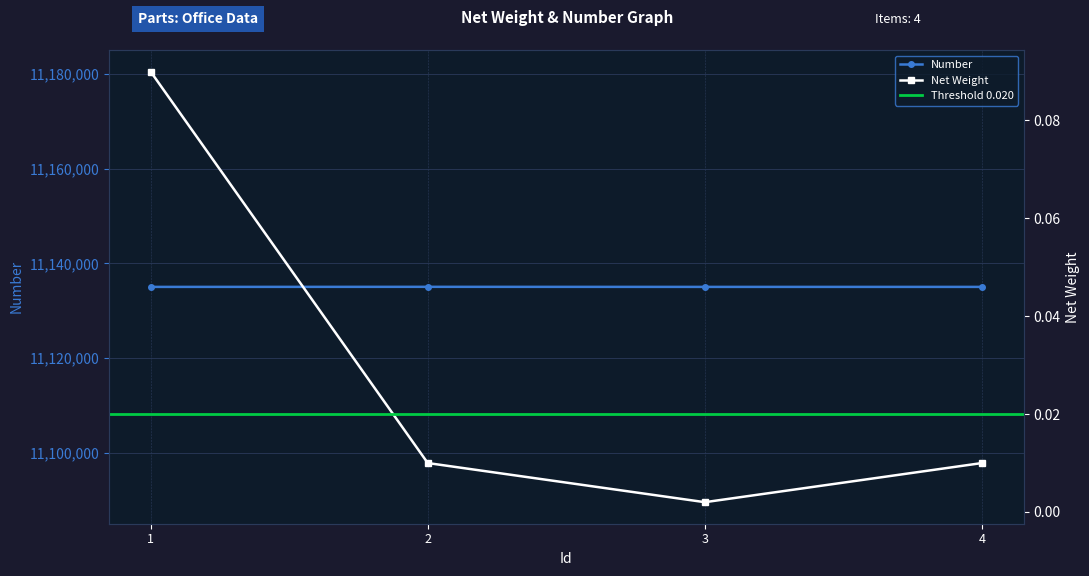

True or false: Net Weight has more than 2 interior local peaks.

False